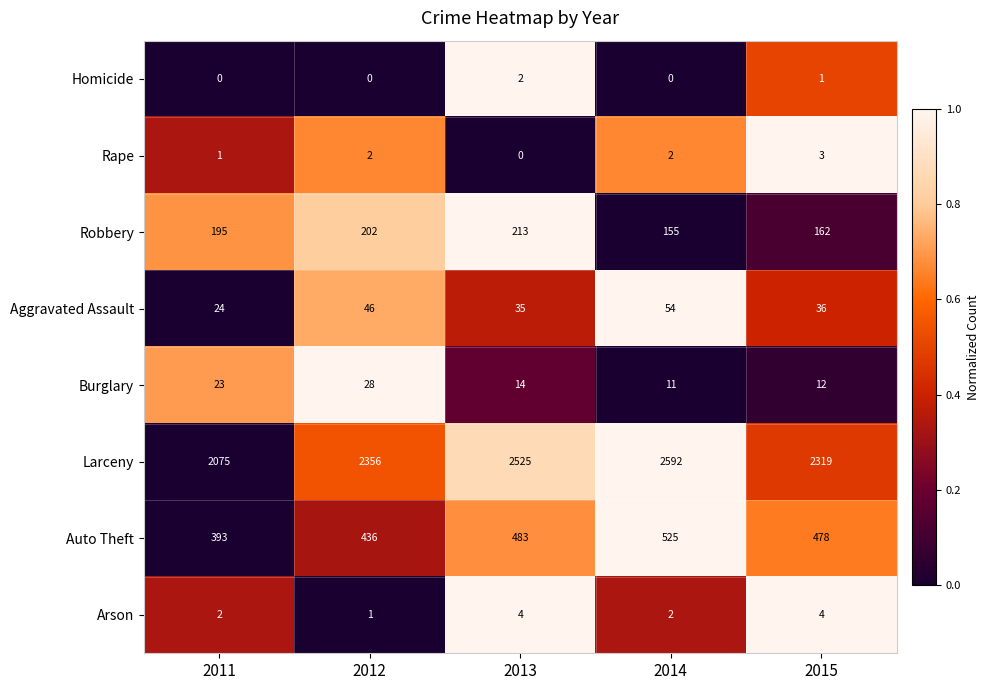

Where is Burglary nearest to the value 19?

2011